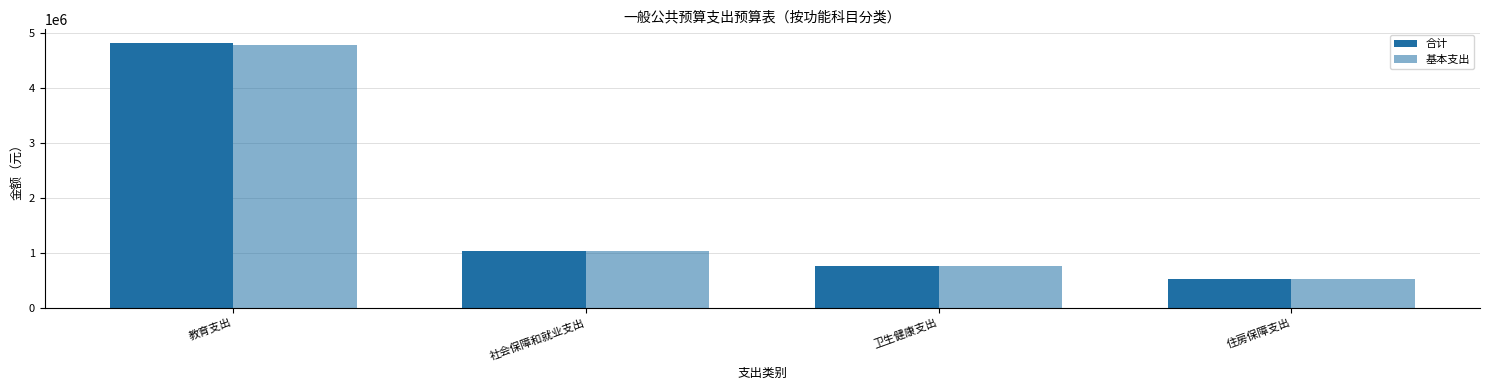

What is the maximum value for 基本支出?

4784275.0